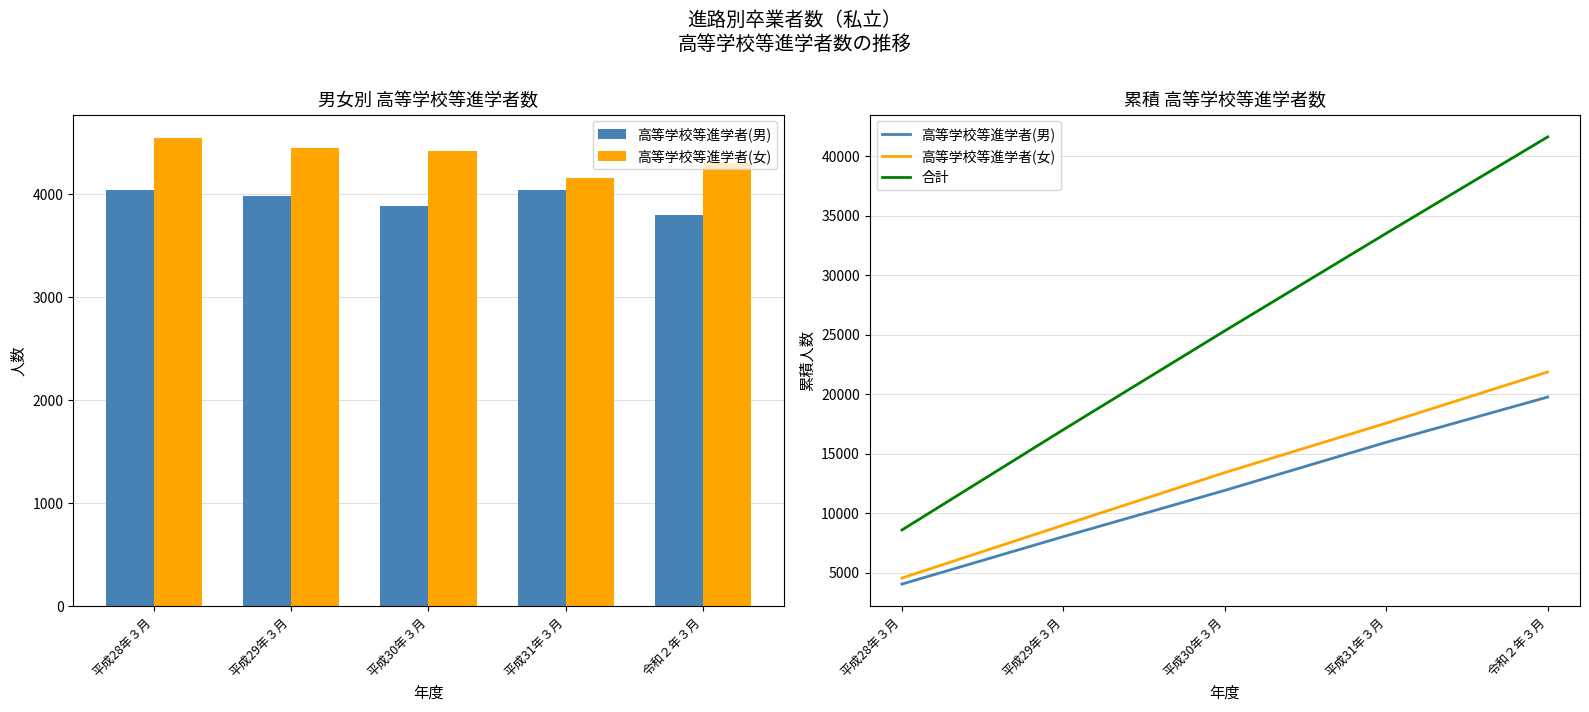

Count the number of data series in this chart.

3